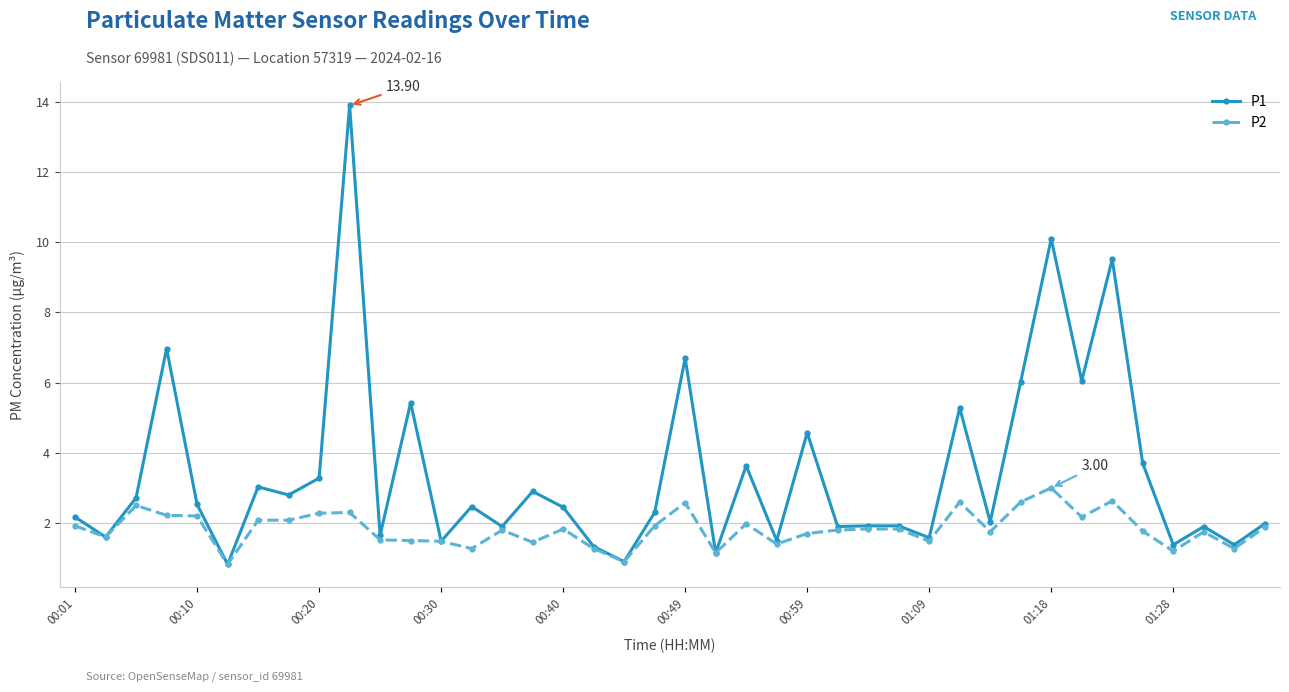

List the series in order of their overall mean, highest first.

P1, P2